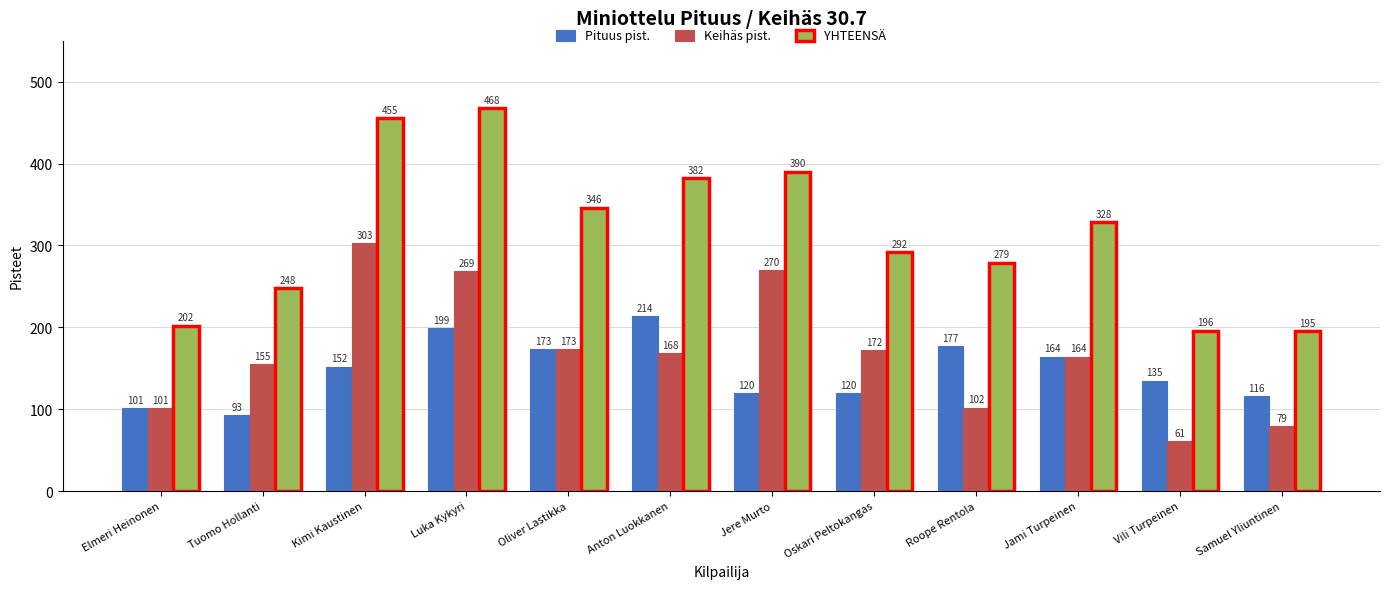

Reading left to right, what are all the values shown in this chart?

Pituus pist.: Elmeri Heinonen=101	Tuomo Hollanti=93	Kimi Kaustinen=152	Luka Kykyri=199	Oliver Lastikka=173	Anton Luokkanen=214	Jere Murto=120	Oskari Peltokangas=120	Roope Rentola=177	Jami Turpeinen=164	Vili Turpeinen=135	Samuel Yliuntinen=116
Keihäs pist.: Elmeri Heinonen=101	Tuomo Hollanti=155	Kimi Kaustinen=303	Luka Kykyri=269	Oliver Lastikka=173	Anton Luokkanen=168	Jere Murto=270	Oskari Peltokangas=172	Roope Rentola=102	Jami Turpeinen=164	Vili Turpeinen=61	Samuel Yliuntinen=79
YHTEENSÄ: Elmeri Heinonen=202	Tuomo Hollanti=248	Kimi Kaustinen=455	Luka Kykyri=468	Oliver Lastikka=346	Anton Luokkanen=382	Jere Murto=390	Oskari Peltokangas=292	Roope Rentola=279	Jami Turpeinen=328	Vili Turpeinen=196	Samuel Yliuntinen=195